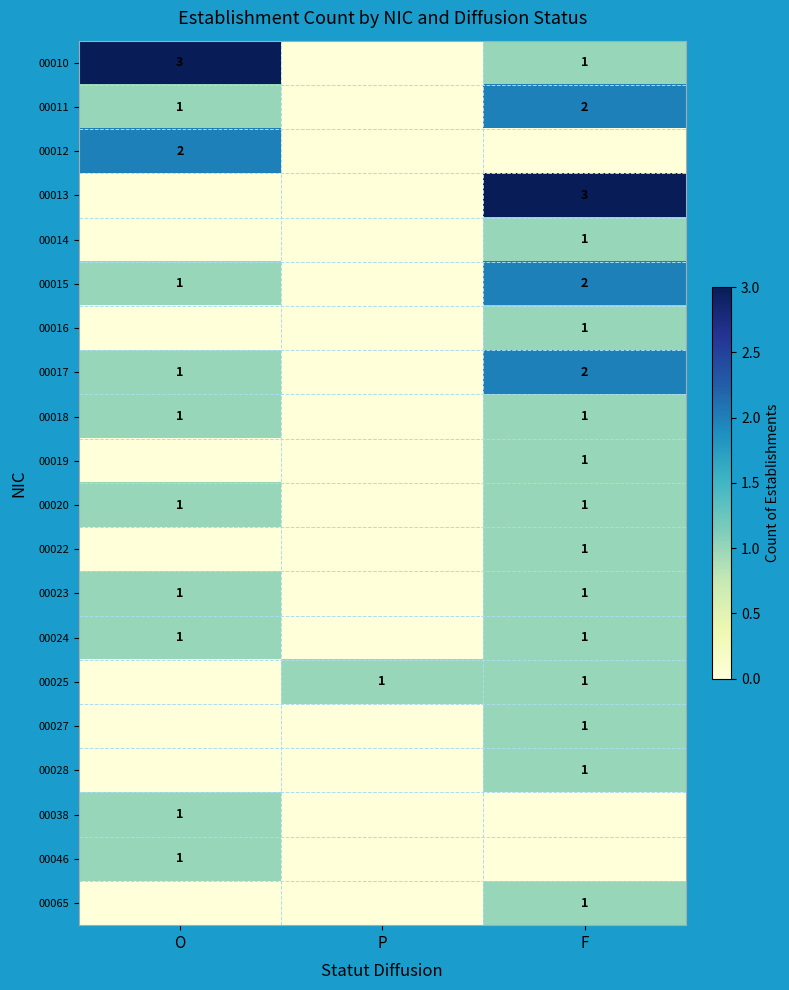

Rank the categories by 00028 value from highest to lowest.

F, O, P